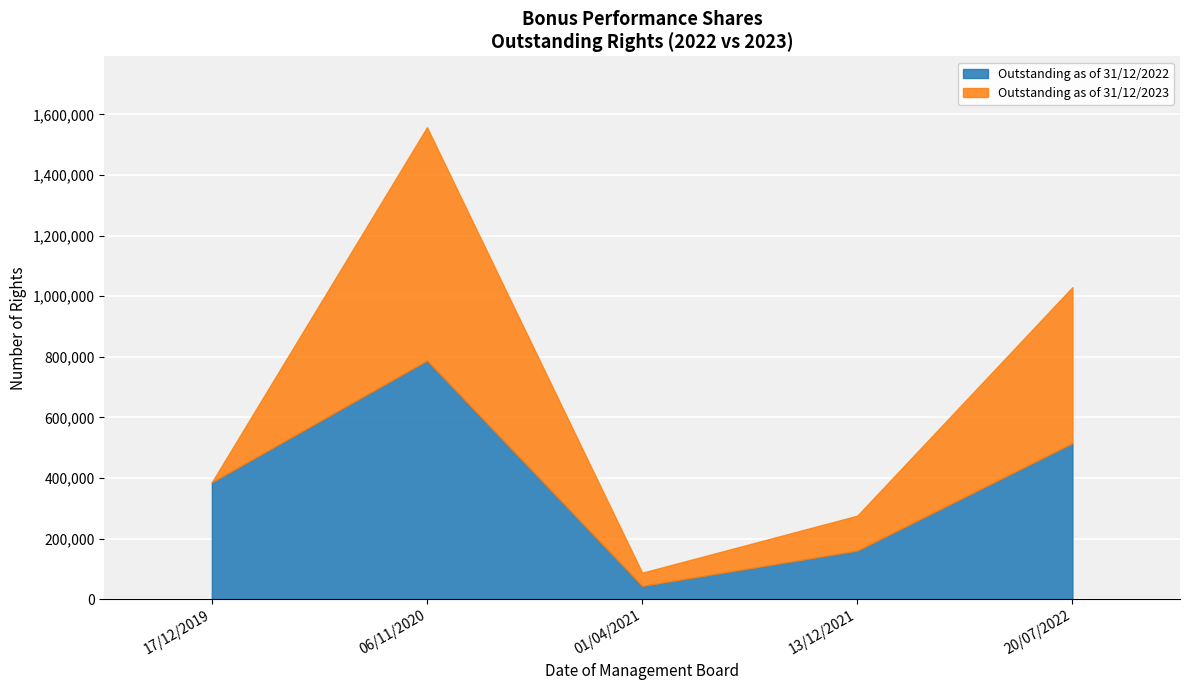

How many data points in Outstanding as of 31/12/2022 are above 385759?

2